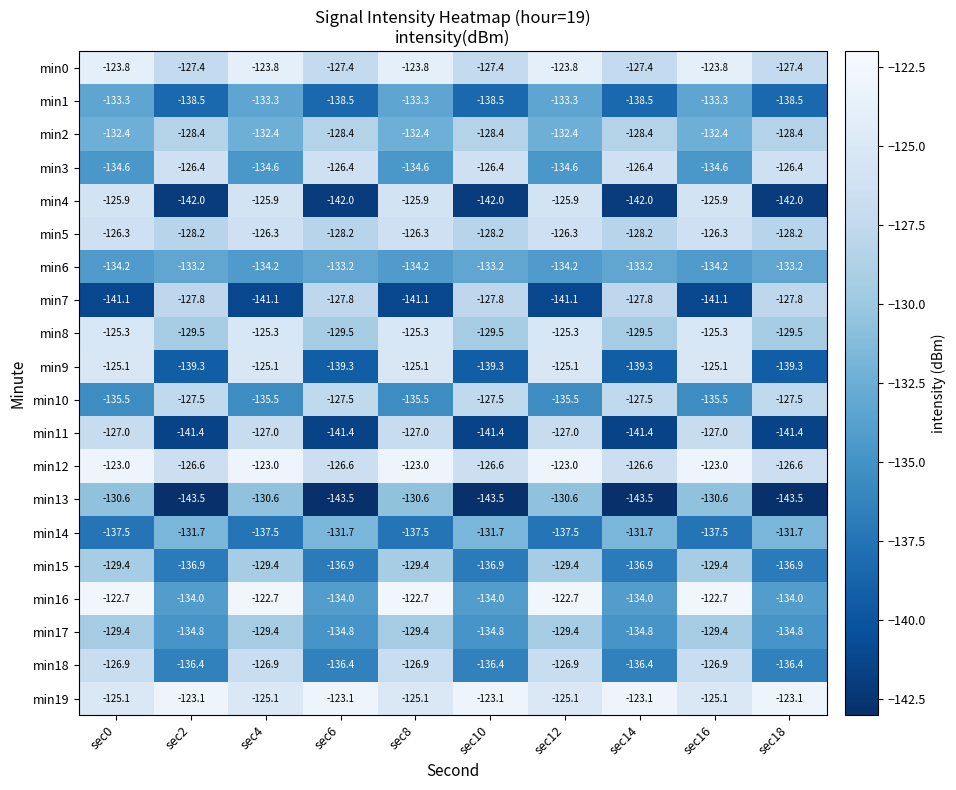

Which series has the largest total across all categories?

min19